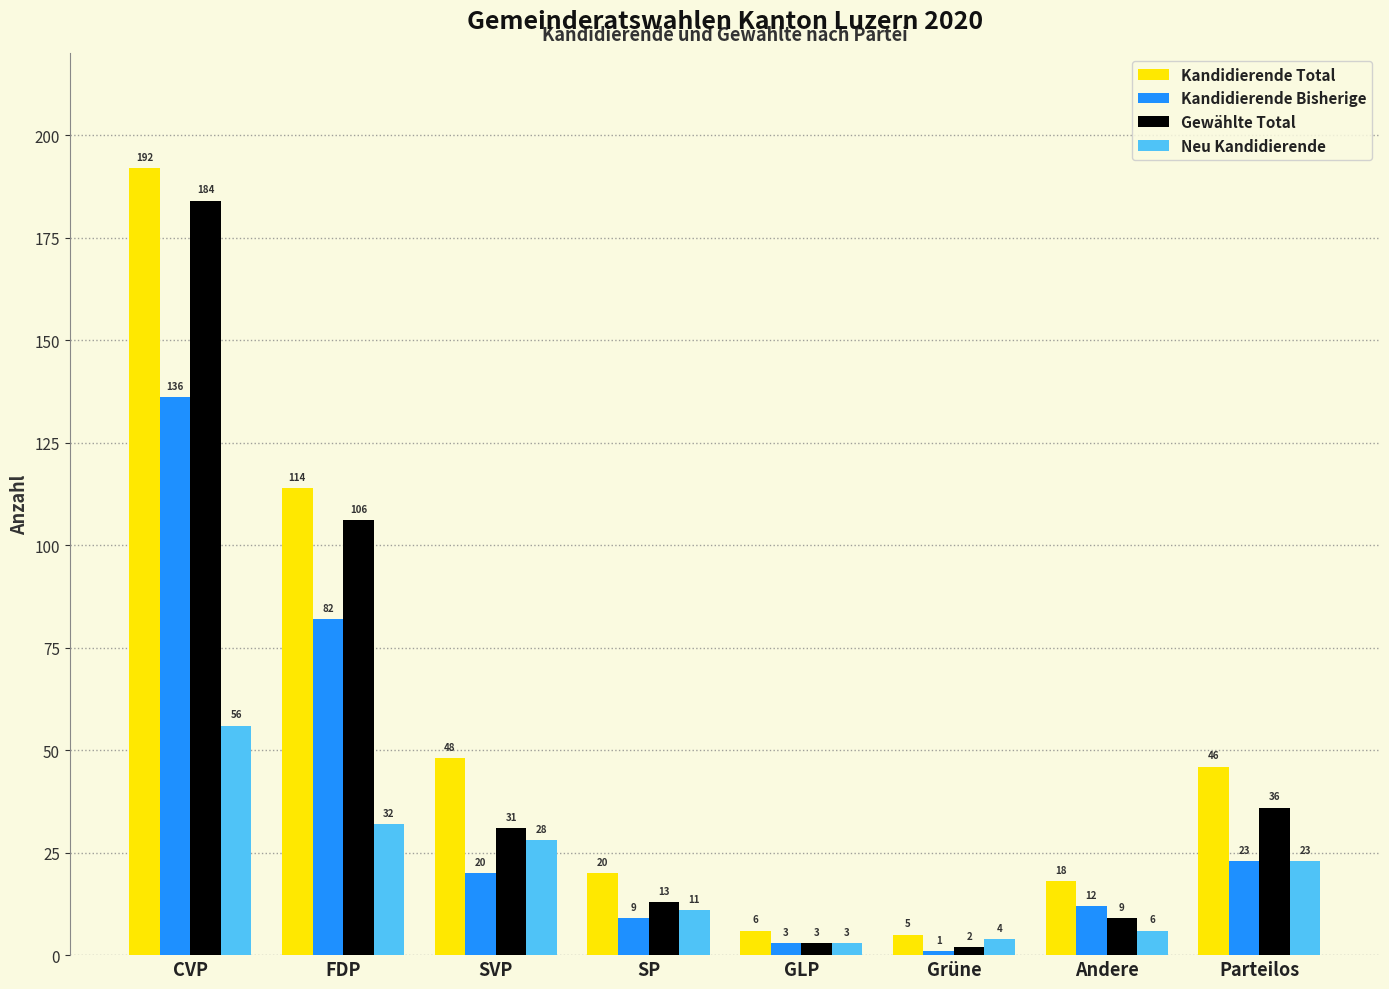

True or false: Kandidierende Total has a value of 192 at CVP.

True